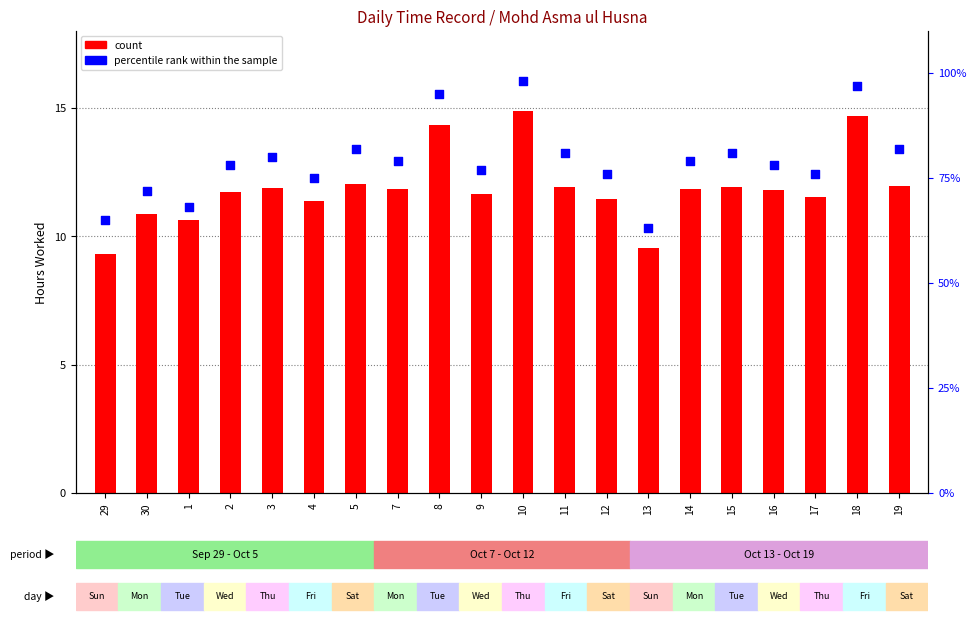

What is the total value across all series at 1?

78.6